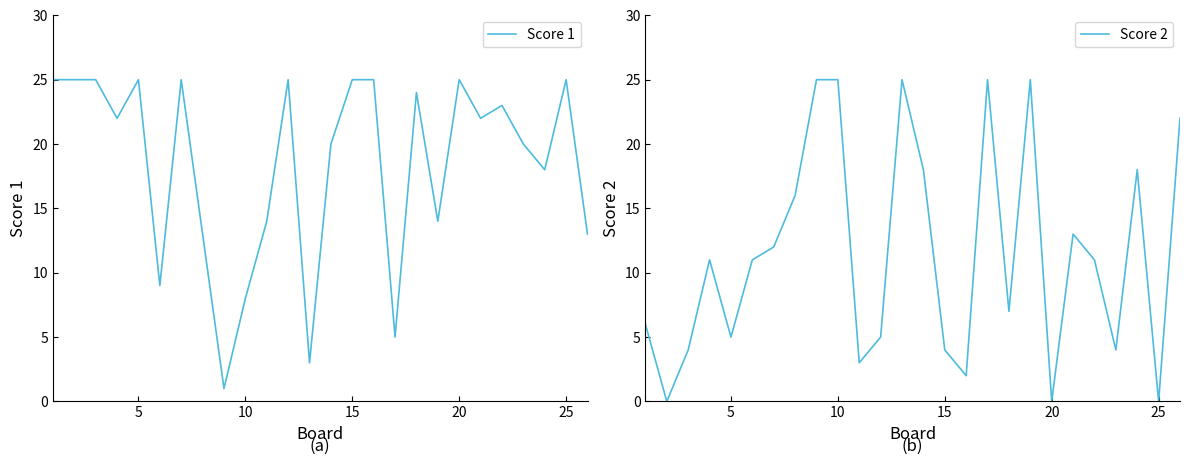

Rank the series by their maximum value, from highest to lowest.

Score 1, Score 2